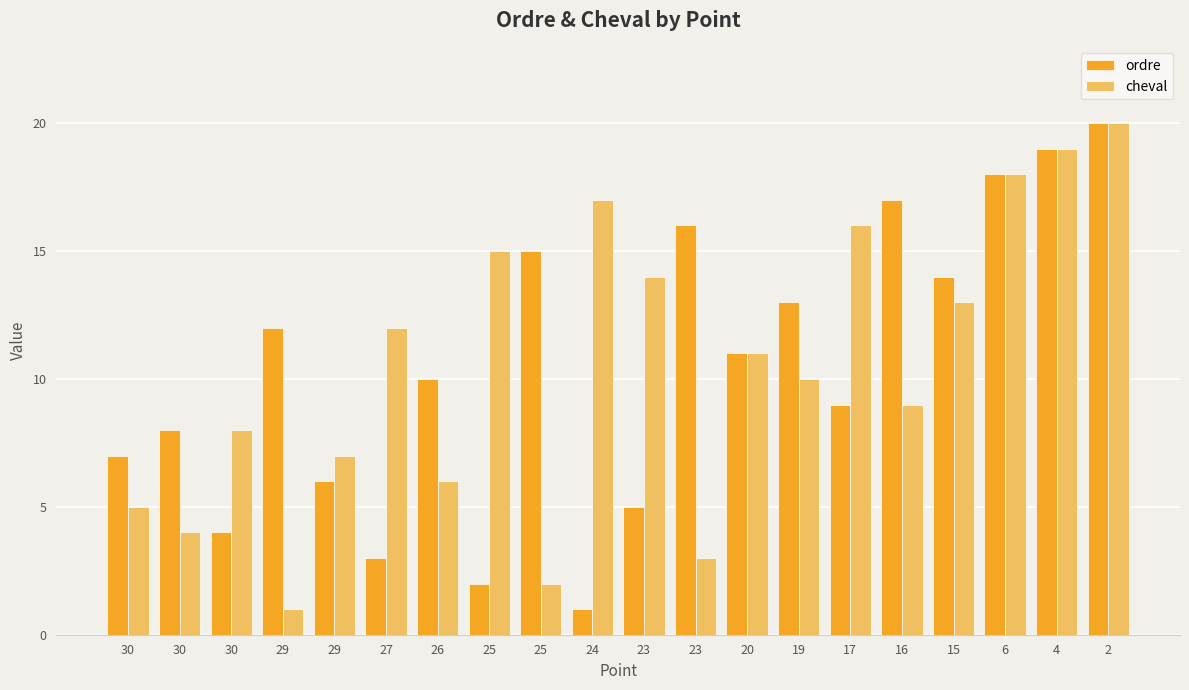

Where is ordre nearest to the value 10?

26